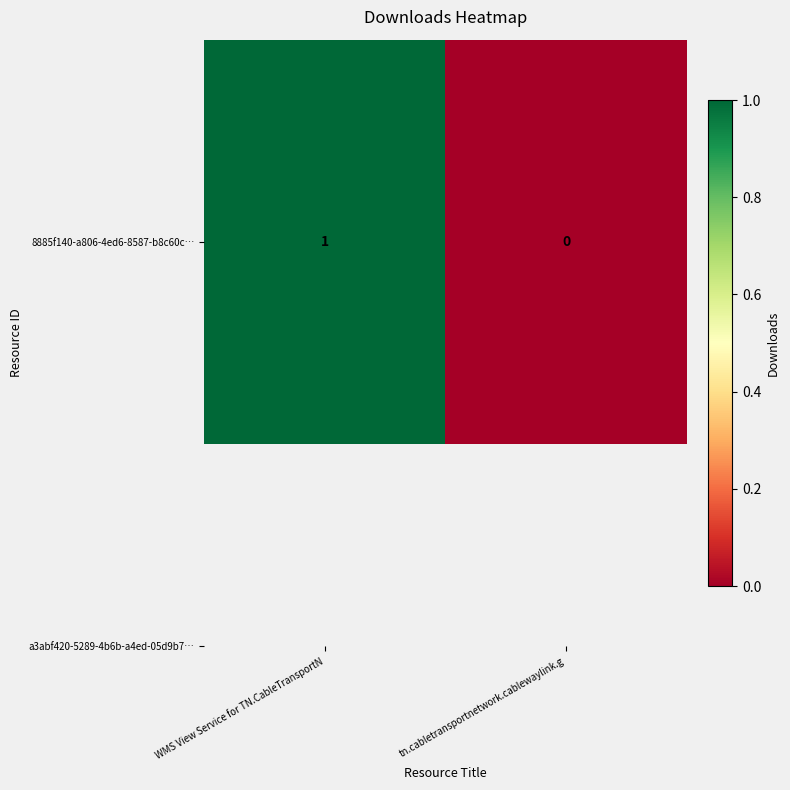

Which category has the highest value across all series?

WMS View Service for TN.CableTransportN